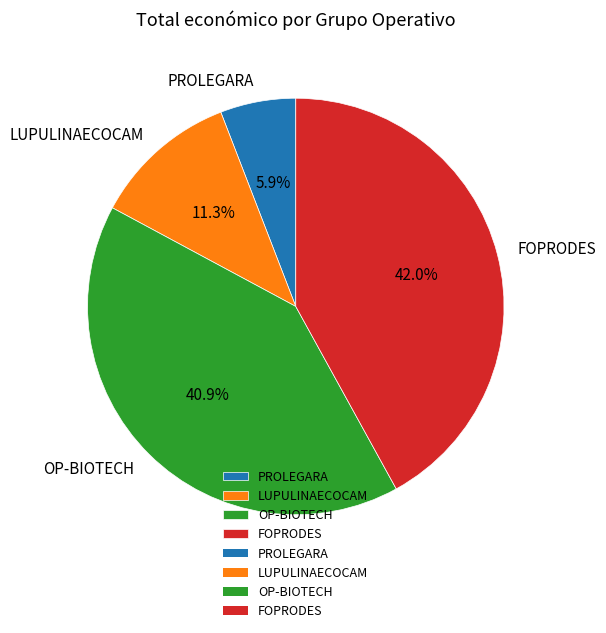

Between OP-BIOTECH and LUPULINAECOCAM, which is larger?

OP-BIOTECH